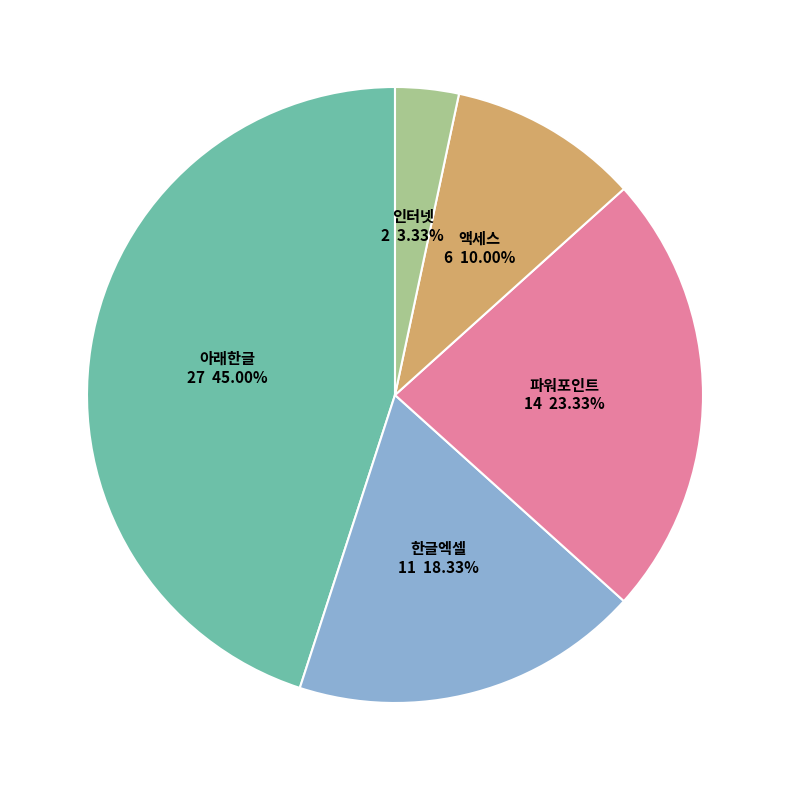

Is there a majority slice in this chart?

No